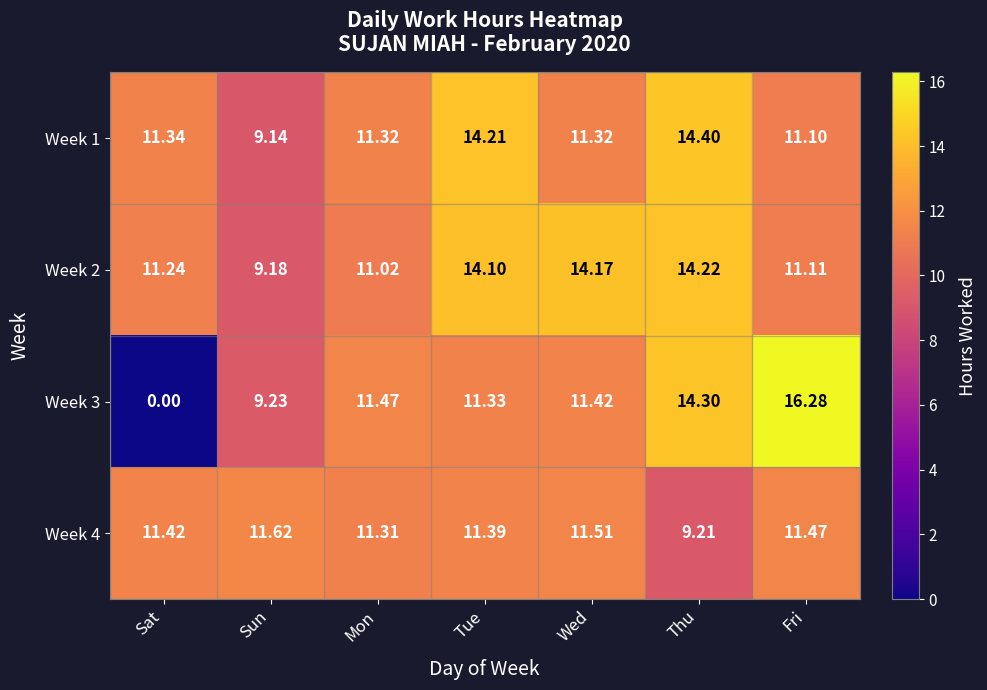

Rank the series by their maximum value, from highest to lowest.

Week 3, Week 1, Week 2, Week 4